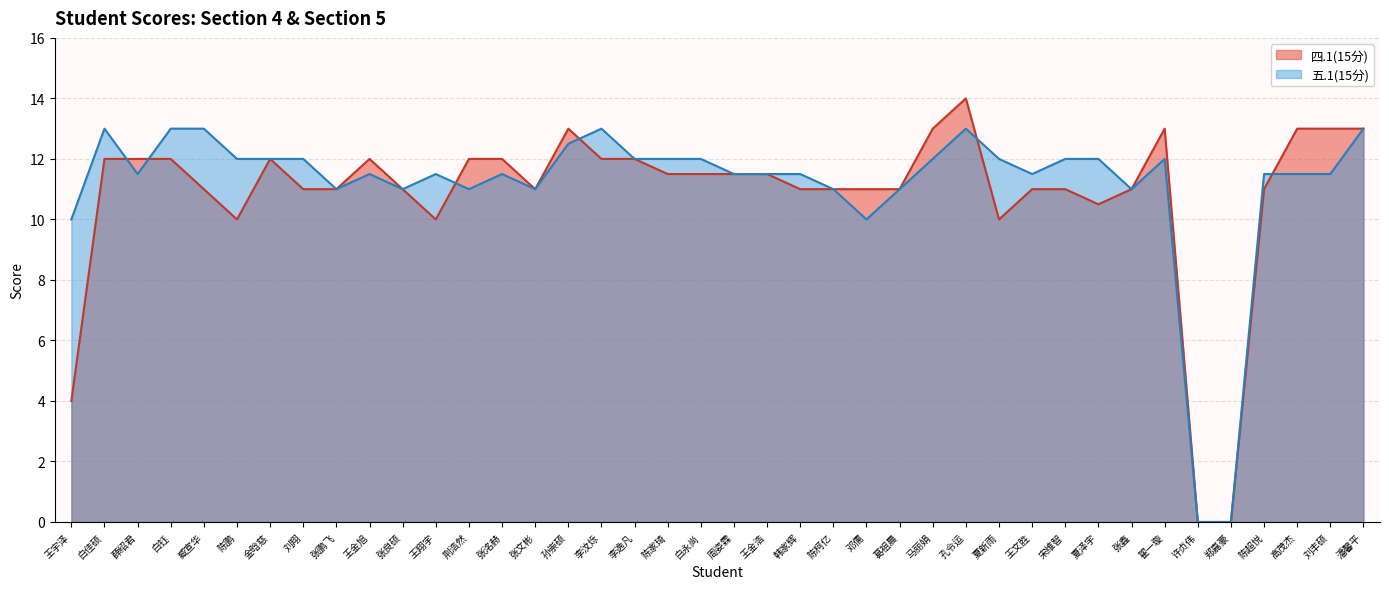

Which label corresponds to the largest value in the chart?

孔令运